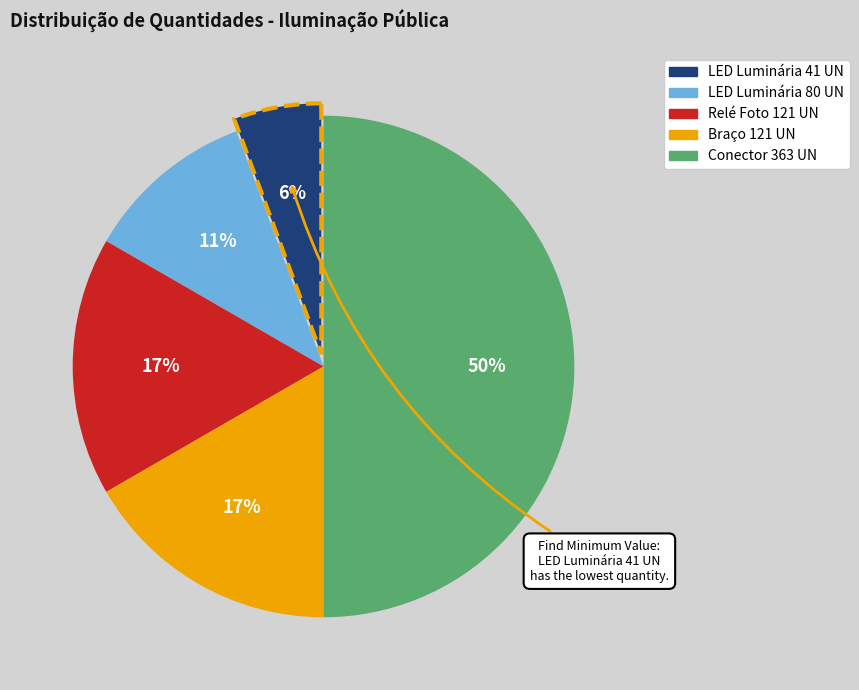

To the nearest percent, what is the difference between the largest and smallest slice percentages?

44%